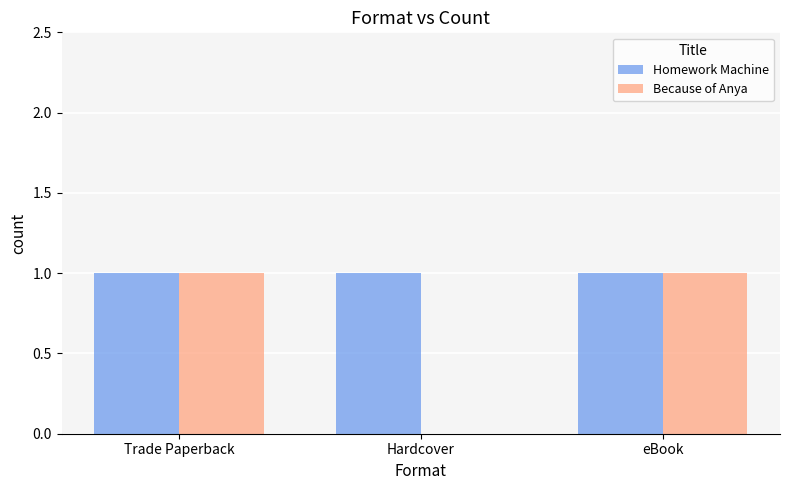

Which series changed the most between Trade Paperback and Hardcover?

Because of Anya